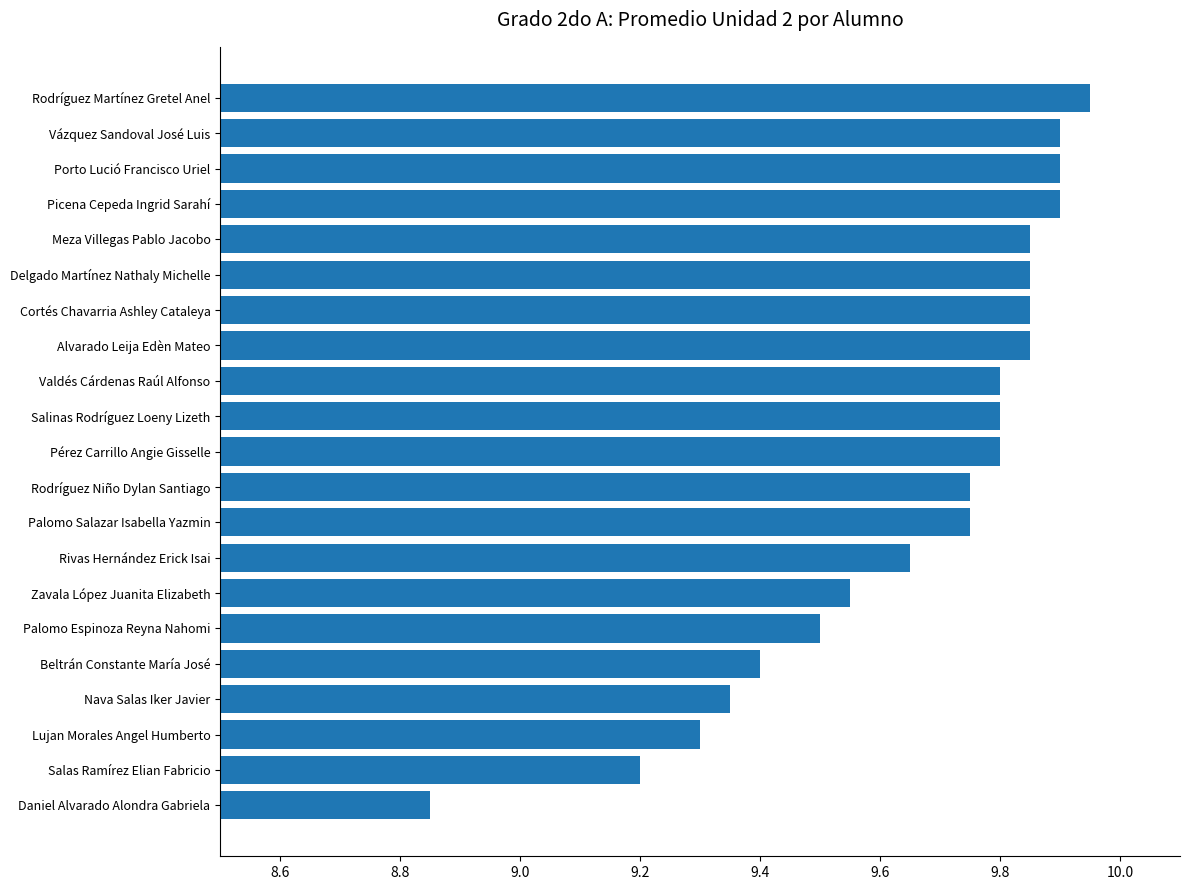

Which label corresponds to the largest value in the chart?

Rodríguez Martínez Gretel Anel